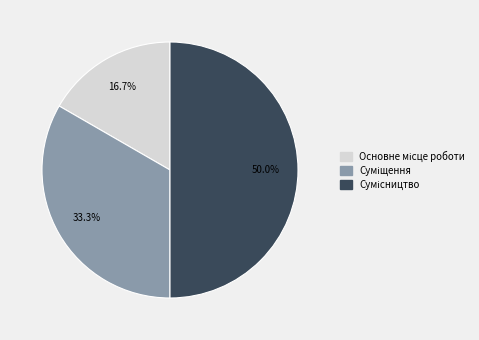

Count the number of slices in the pie.

3